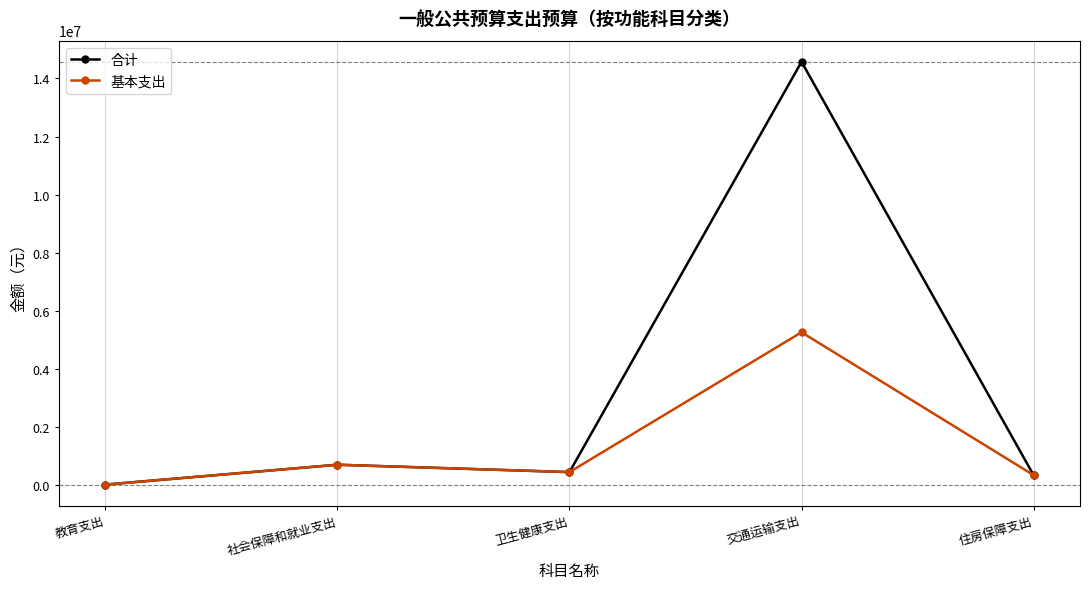

What is the maximum value shown in the chart?

14574658.3